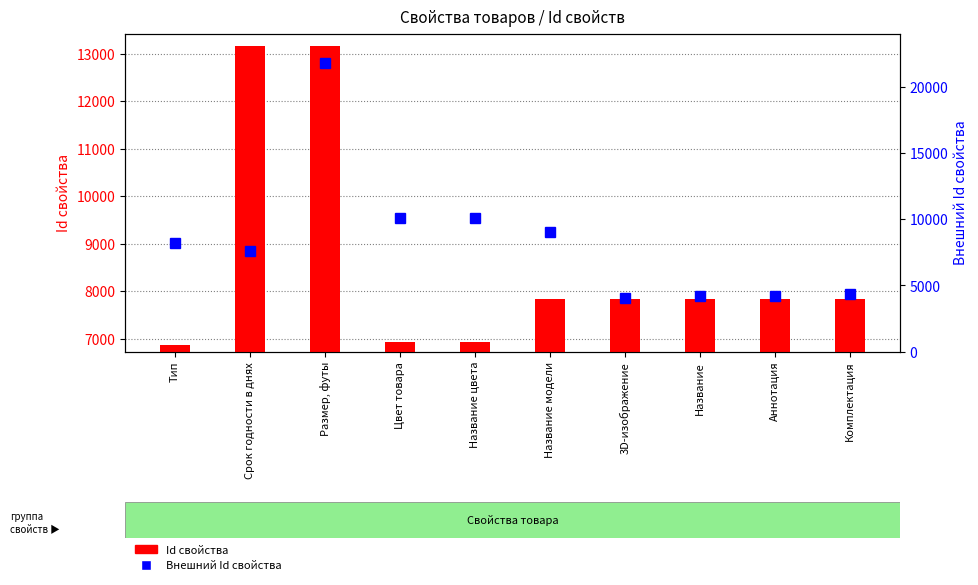

Rank the categories by Id свойства value from highest to lowest.

Размер, футы, Срок годности в днях, Комплектация, Аннотация, Название, 3D-изображение, Название модели, Название цвета, Цвет товара, Тип